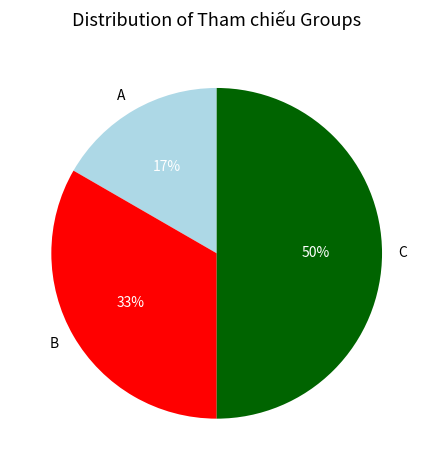

Which slice is the largest?

C